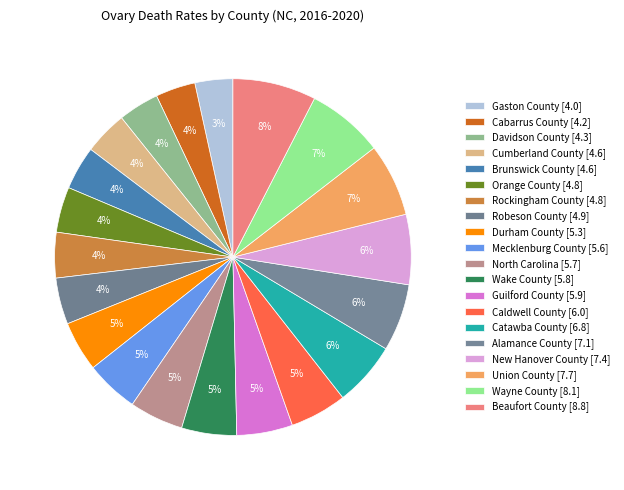

What percentage is NOT represented by North Carolina?

95.1%